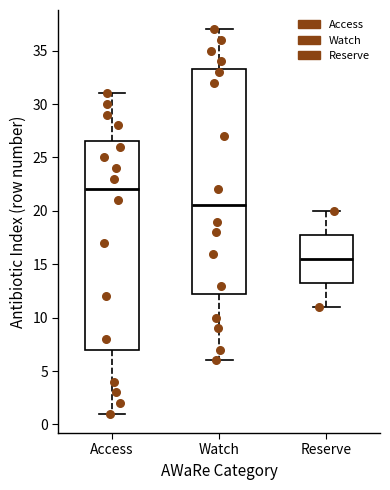

Where does the median line of the box for Watch sit on the y-axis? The values are not printed on the chart, so give them approximately, as read against the axis.

20.5